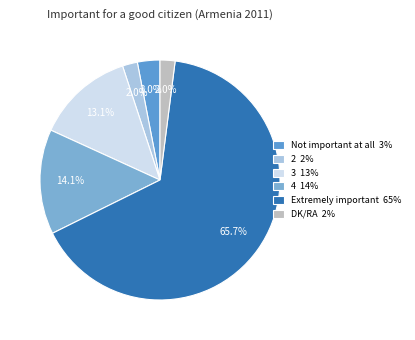

To the nearest percent, what is the difference between the Not important at all and 3 slice percentages?

10%